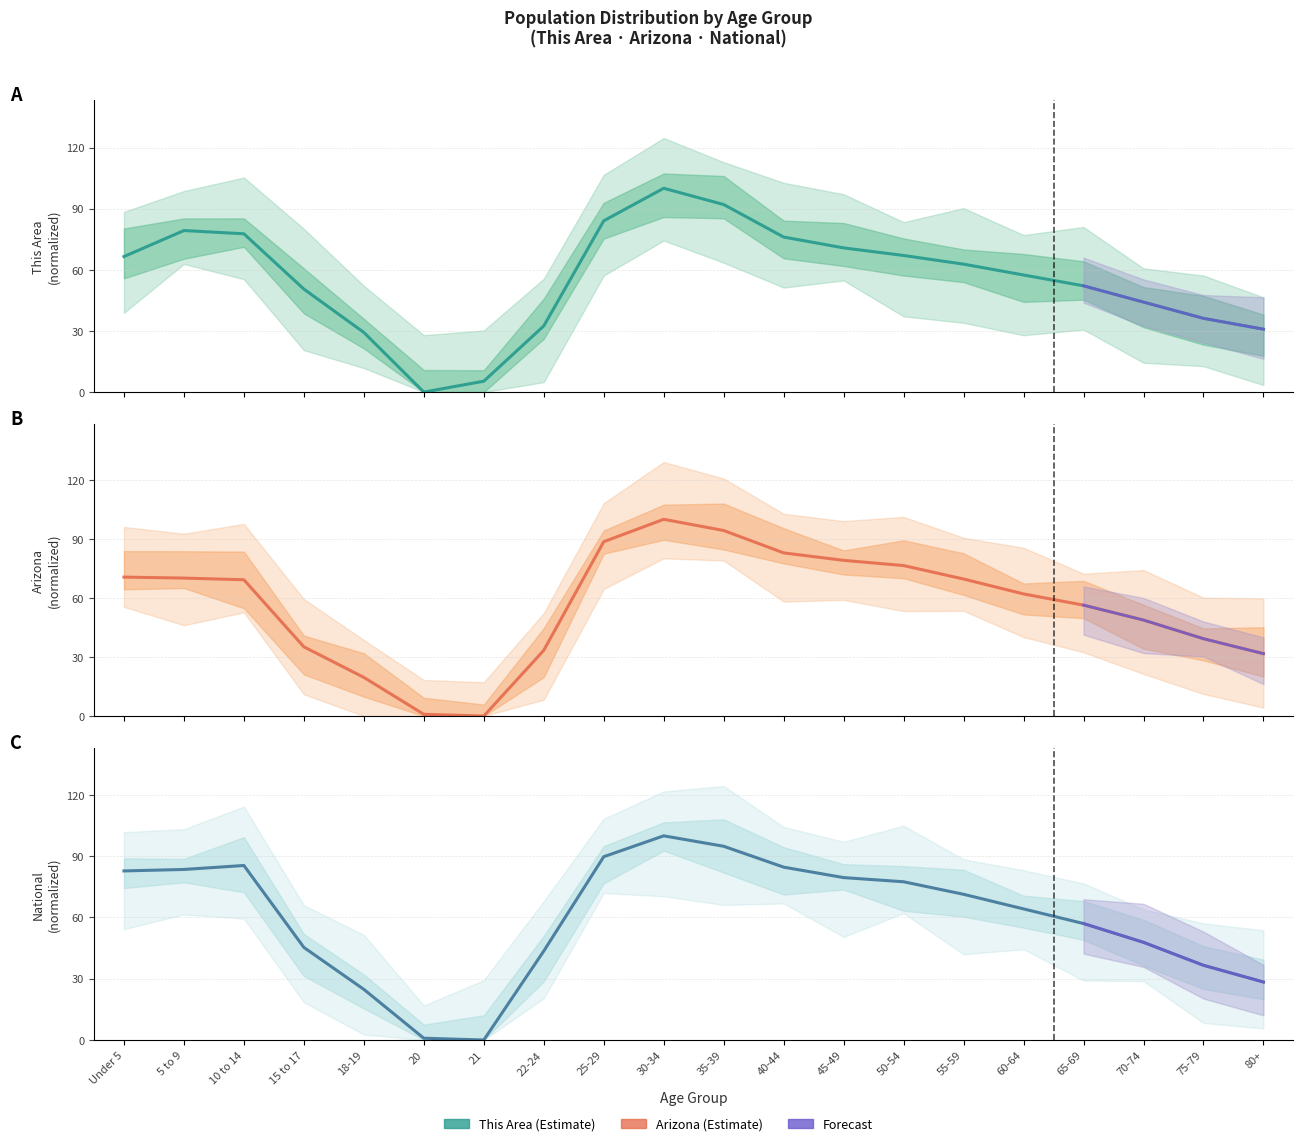

Reading left to right, what are all the values shown in this chart?

This Area: 66.5	79.3	77.7	50.5	29.3	0.0	5.3	32.4	84.0	100.0	92.0	76.1	70.7	67.0	62.8	57.4	52.1	44.1	36.2	30.9
Arizona: 70.6	70.1	69.3	35.2	19.6	0.9	0.0	33.4	88.6	100.0	94.3	82.9	79.1	76.5	69.7	62.1	56.4	48.8	39.3	31.7
National: 82.8	83.5	85.5	45.3	24.8	0.9	0.0	43.6	89.8	100.0	94.9	84.7	79.5	77.5	71.4	64.2	57.0	47.8	36.6	28.4